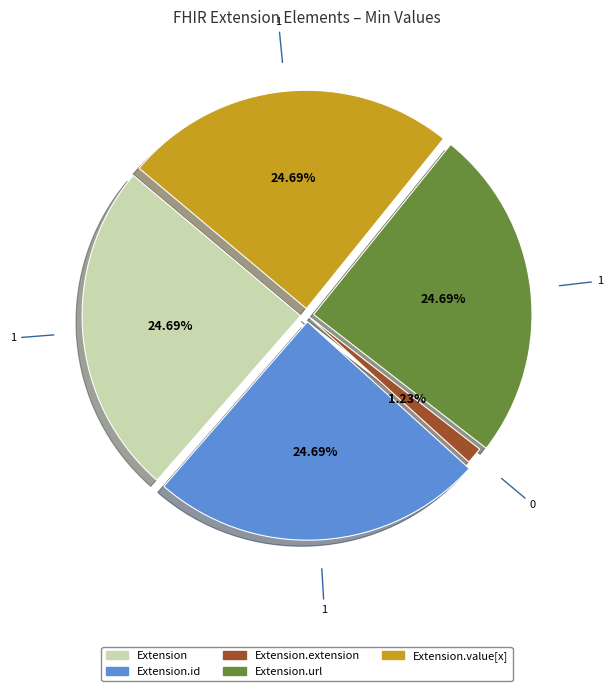

Between Extension.id and Extension.extension, which is larger?

Extension.id